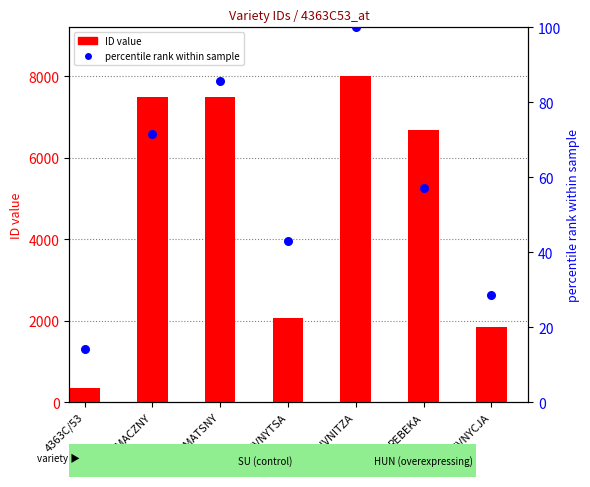

What are all the series names shown in the legend?

ID value, percentile rank within sample